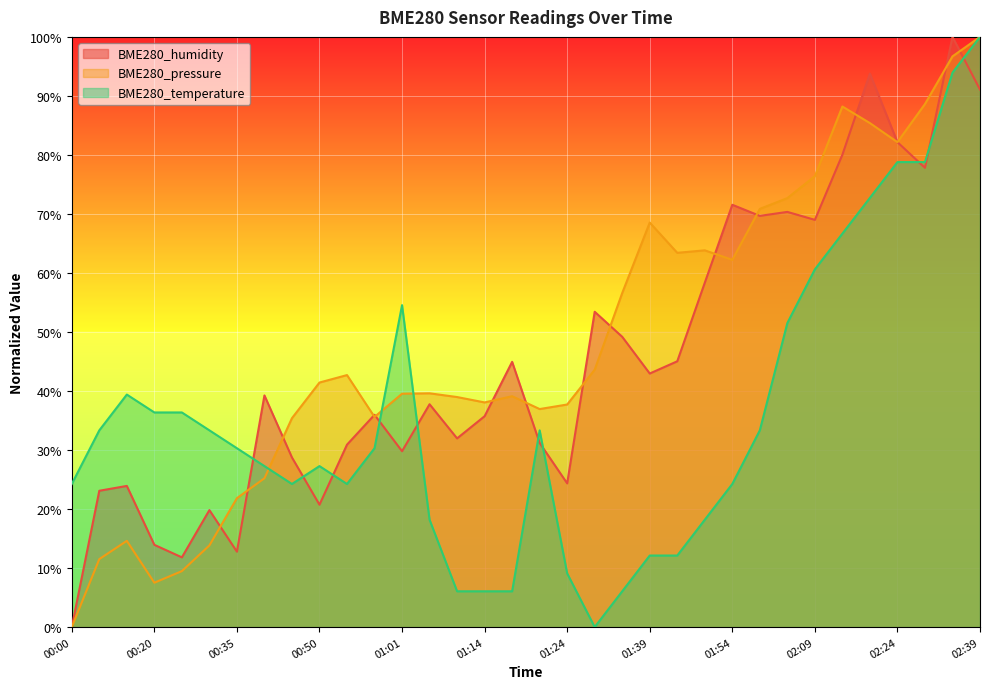

List the series in order of their peak value, highest first.

BME280_humidity, BME280_pressure, BME280_temperature